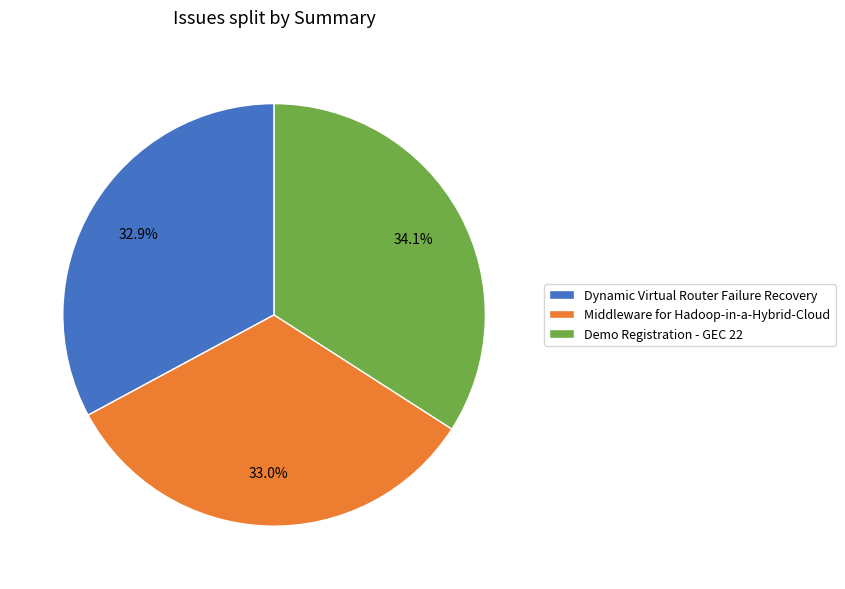

Is Dynamic Virtual Router Failure Recovery the majority of the pie?

No